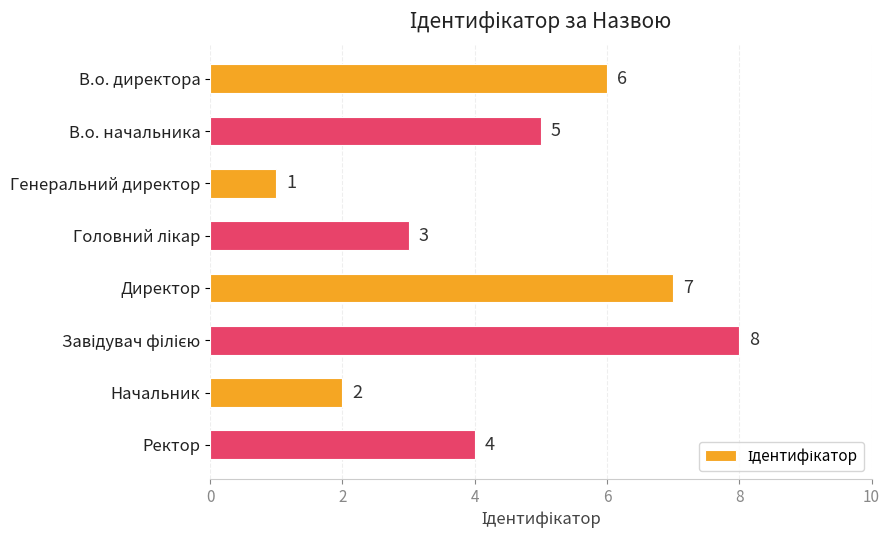

Is it true that the value at Ректор is 1?

False